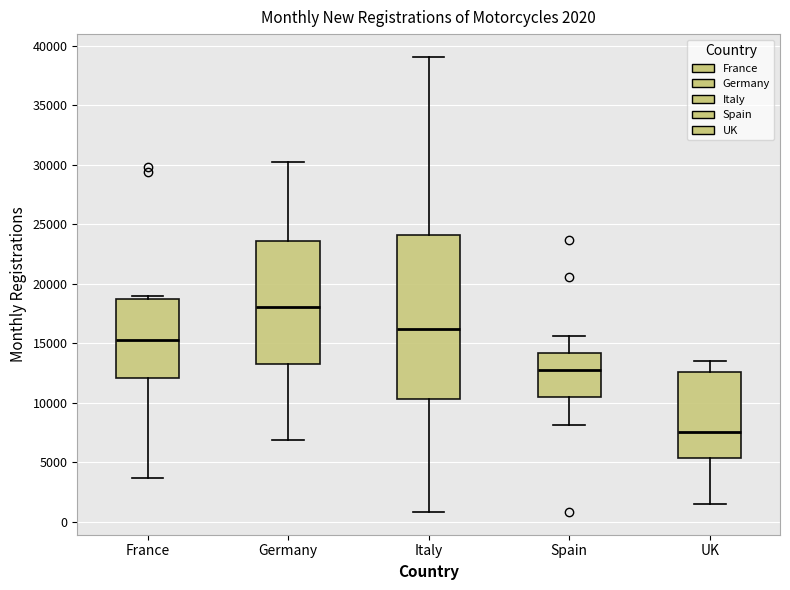

Which box's median line is the lowest?

UK